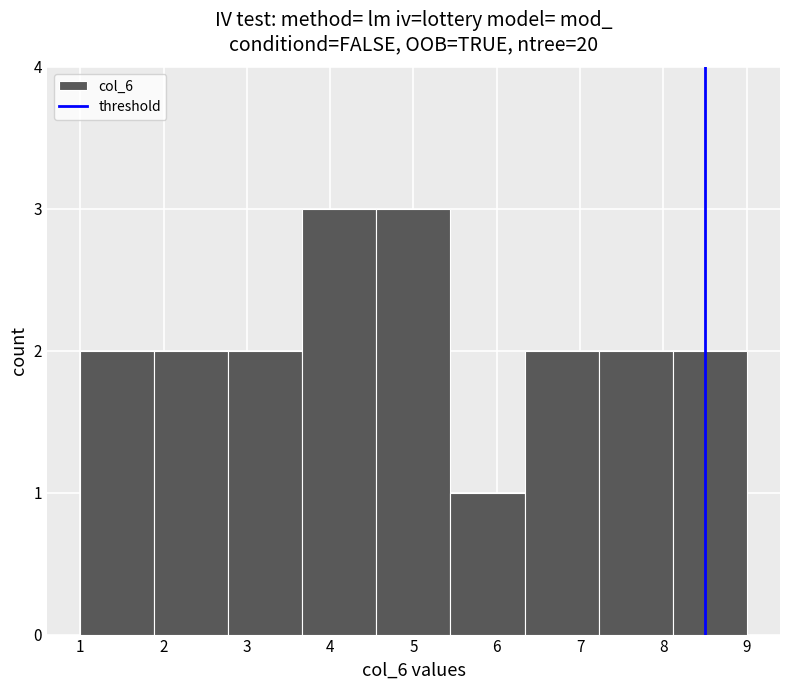

What is the height of the bar covering 6.3 to 7.2 on the x-axis? Neither the bar edges nor the heights are printed on the chart, so give them approximately, as read against the axes.

2